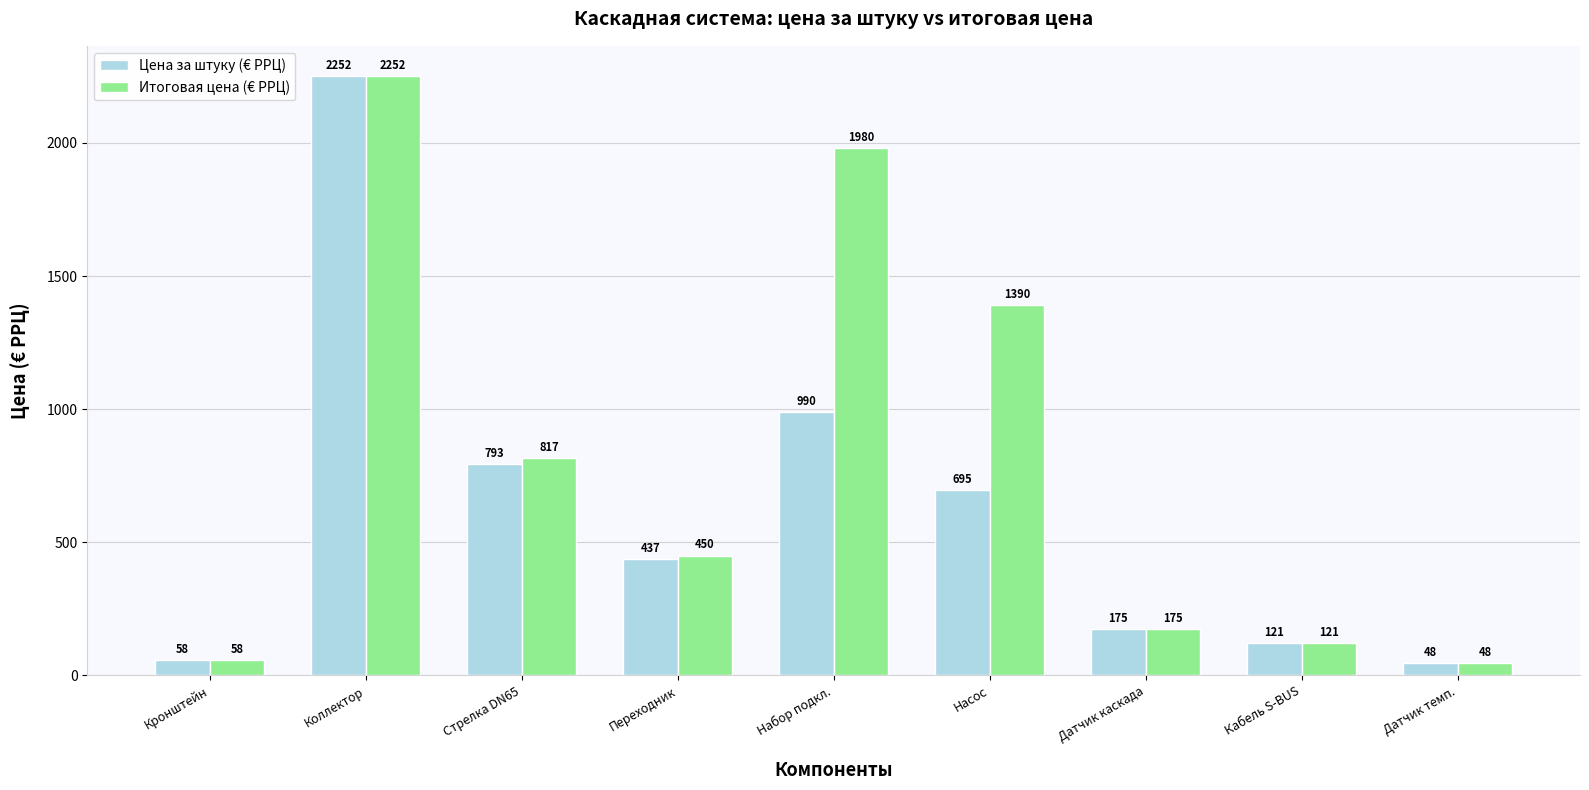

How many values in the Итоговая цена (€ РРЦ) series are below 450?

4